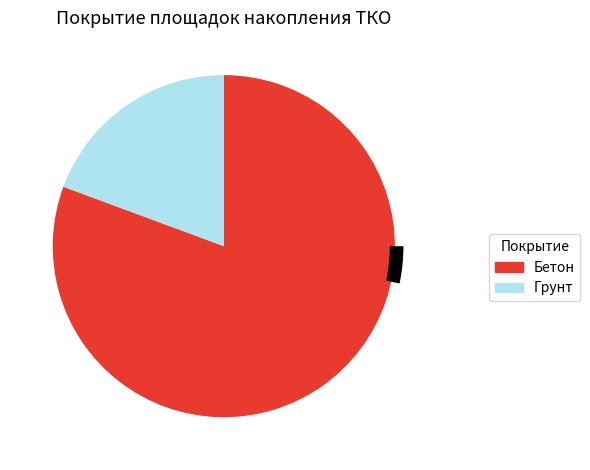

Which category has the smallest portion of the pie?

Грунт